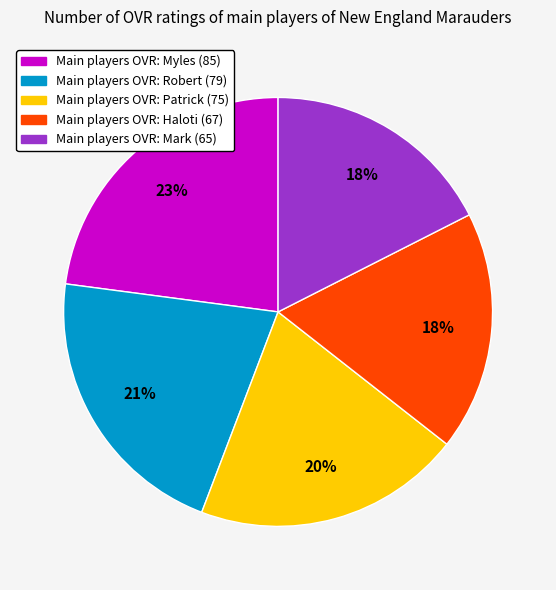

Is there any slice that represents more than half of the pie?

No